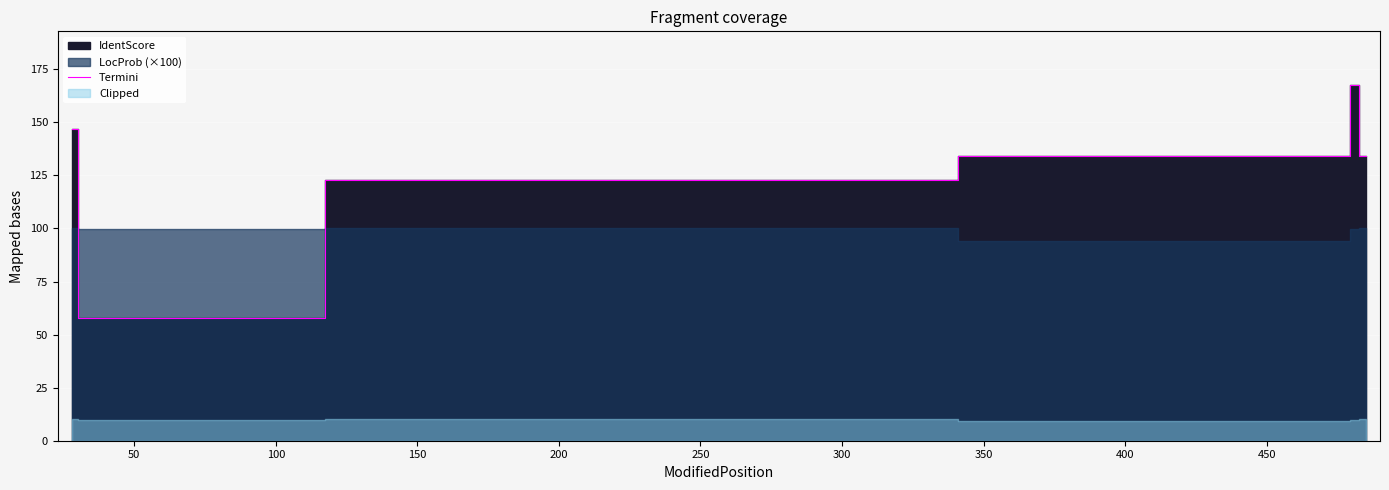

What is the minimum value for Termini?

58.0